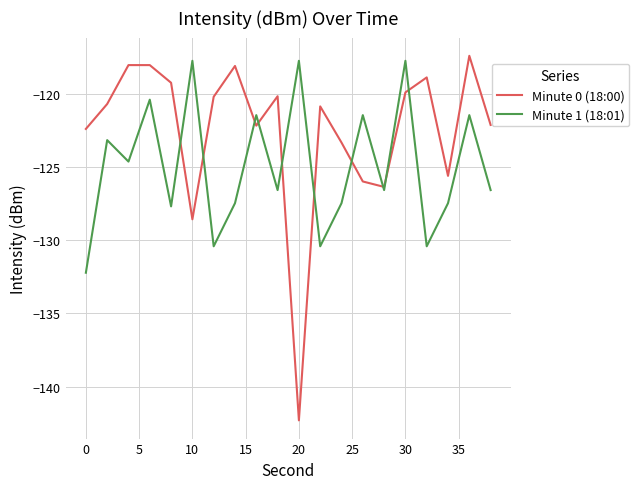

Which series has the largest range (max minus min)?

Minute 0 (18:00)